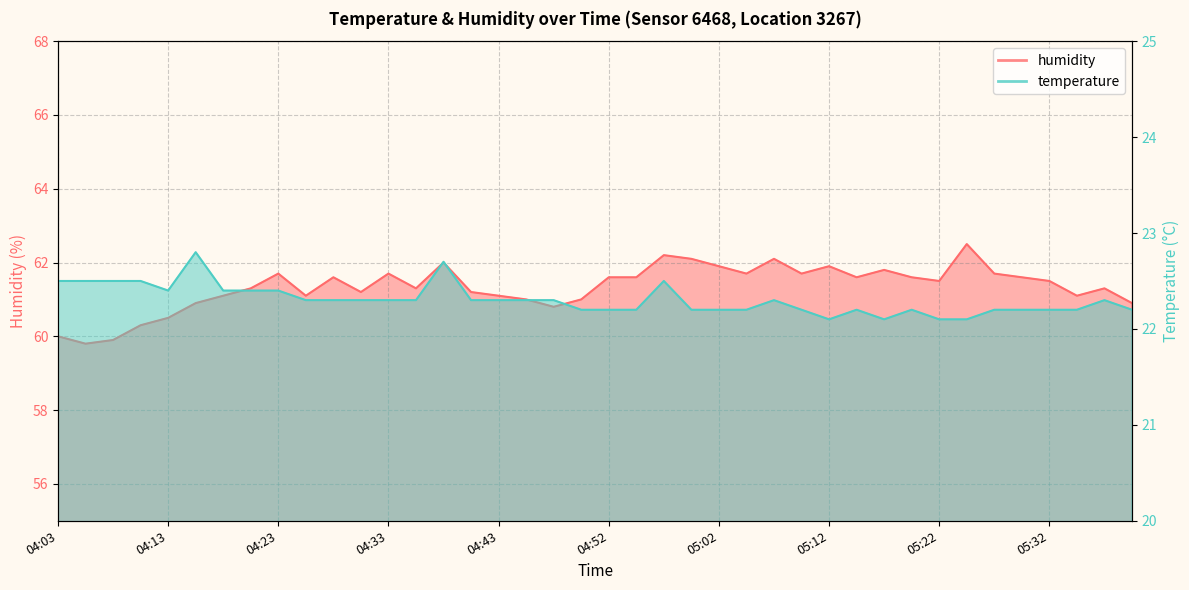

Which label corresponds to the smallest value in the chart?

05:12